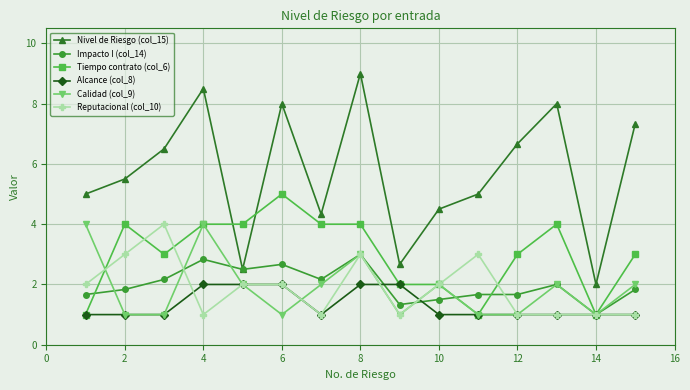

What is the sum of all Nivel de Riesgo (col_15) values?

85.5